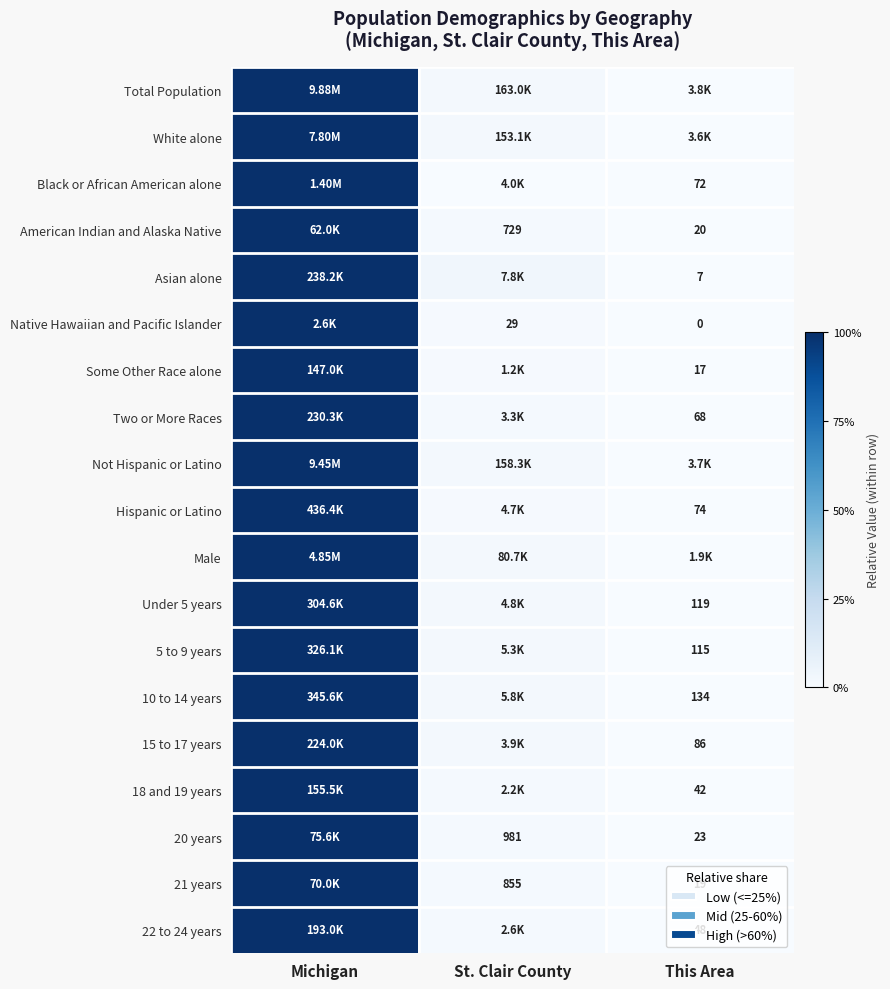

List the labels in order of Asian alone value, smallest first.

This Area, St. Clair County, Michigan